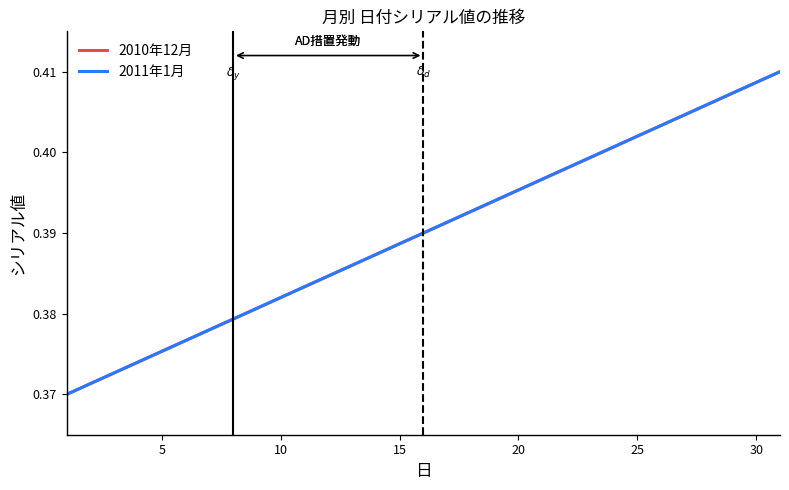

True or false: 2010年12月 and 2011年1月 cross at least once.

False